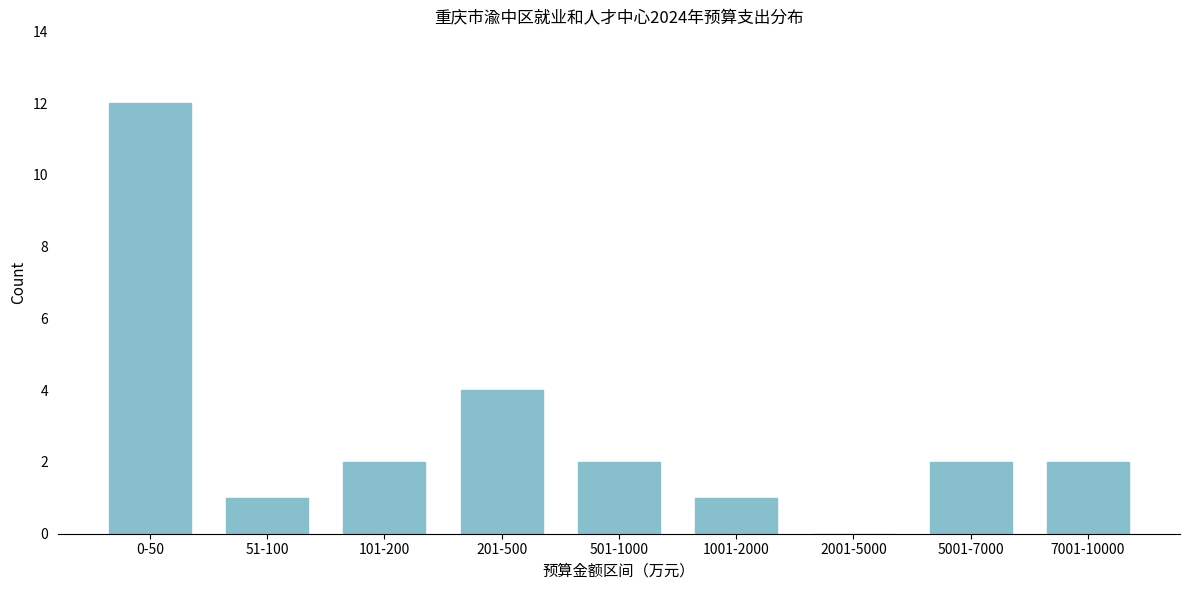

Reading left to right, transcribe all the data shown in this chart.

0-50=12	51-100=1	101-200=2	201-500=4	501-1000=2	1001-2000=1	2001-5000=0	5001-7000=2	7001-10000=2